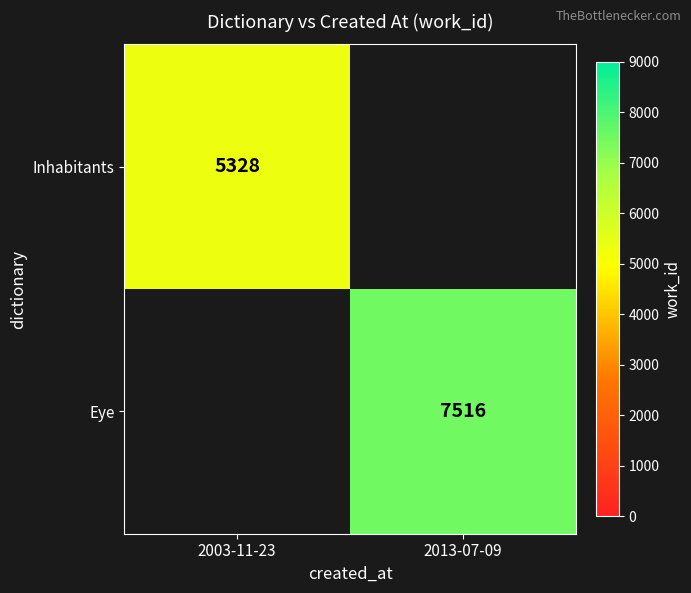

Is it true that Eye equals 7516 at 2013-07-09?

True